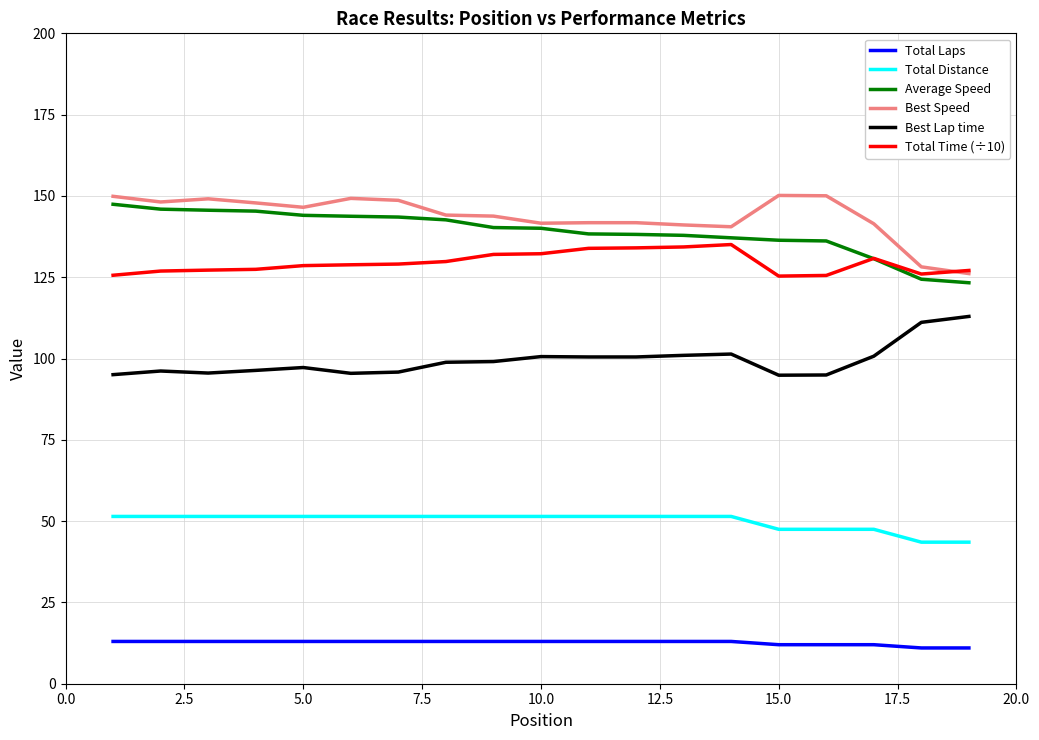

True or false: Total Distance and Best Lap time intersect in this chart.

False